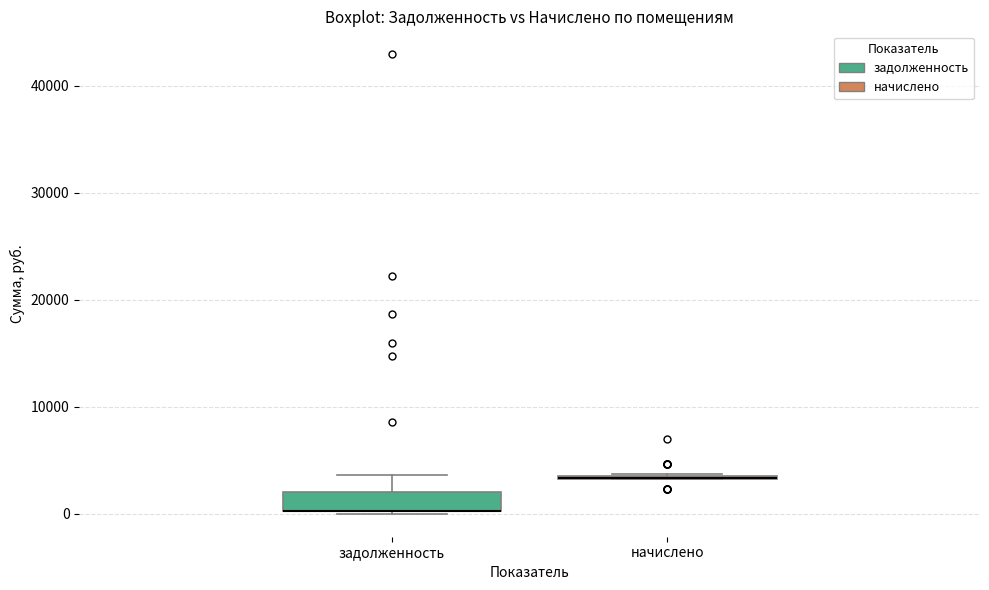

Where does the upper whisker of the box for задолженность end on the y-axis? The values are not printed on the chart, so give them approximately, as read against the axis.

4000